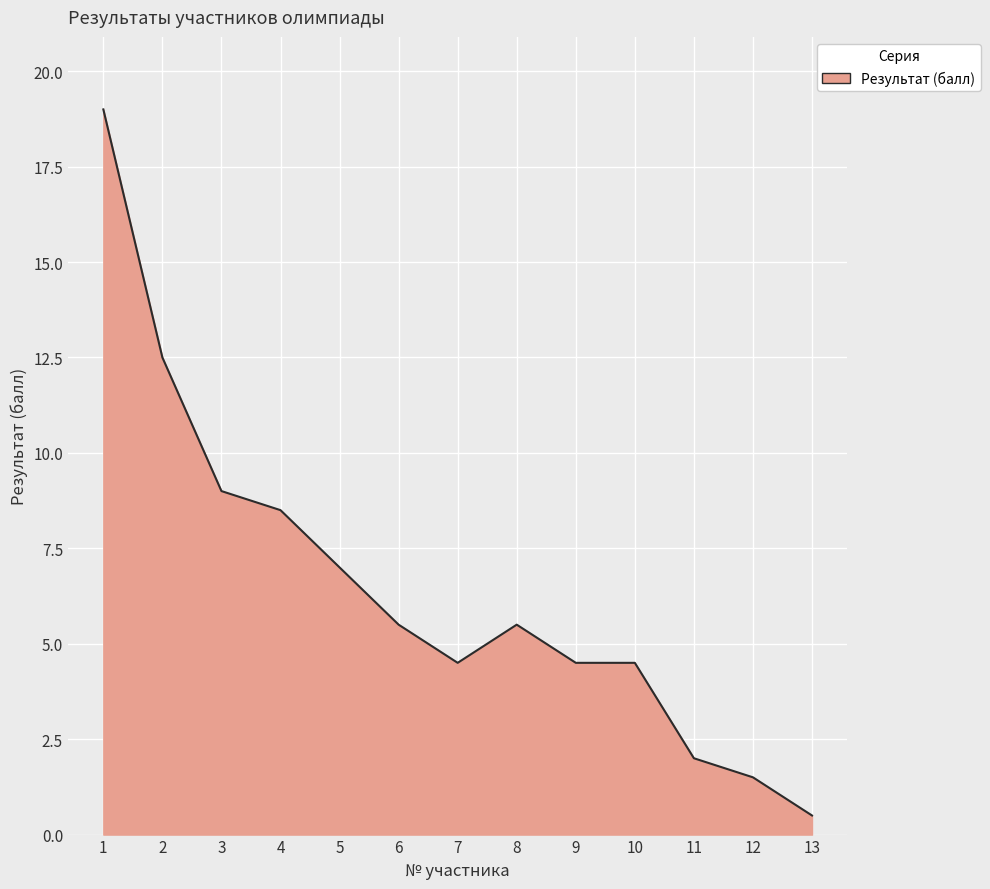

Approximately how many times larger is the value at 6 compared to 12?

3.7